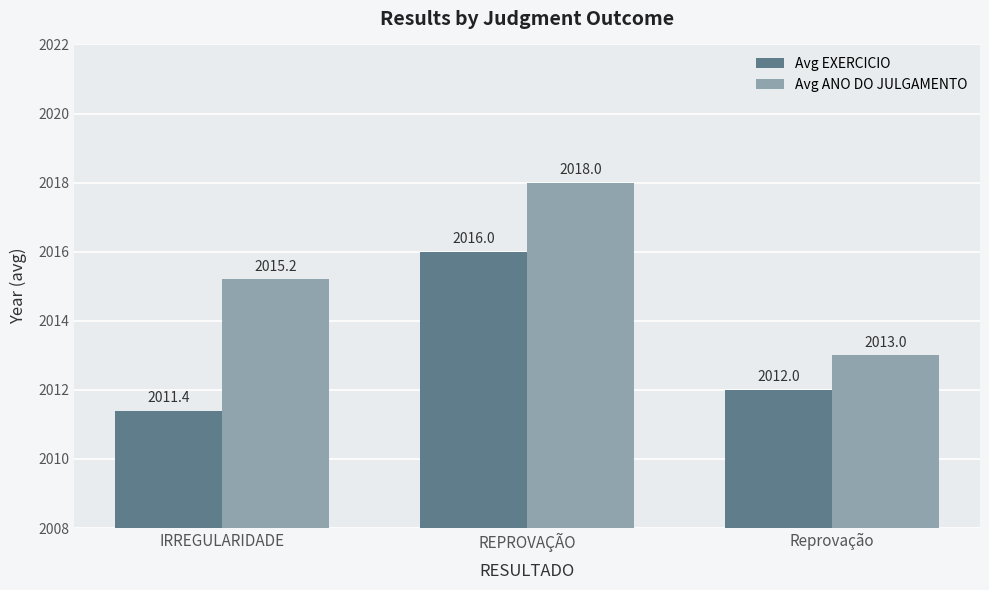

List the series in order of their overall mean, highest first.

Avg ANO DO JULGAMENTO, Avg EXERCICIO